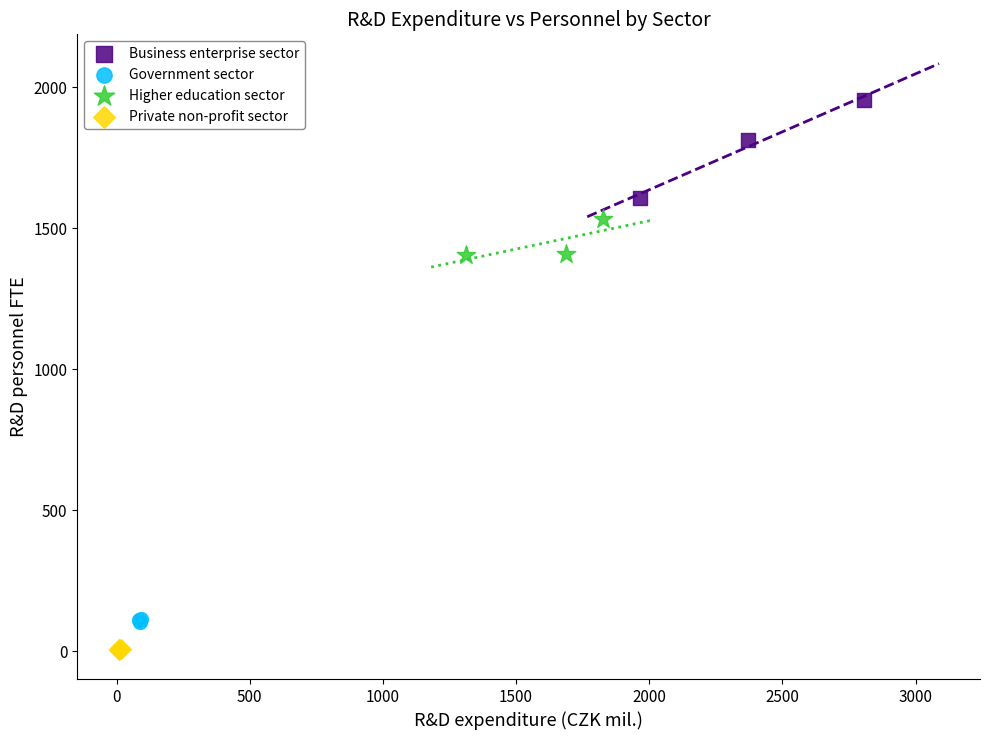

Which series has the largest Y range (max minus min)?

Business enterprise sector